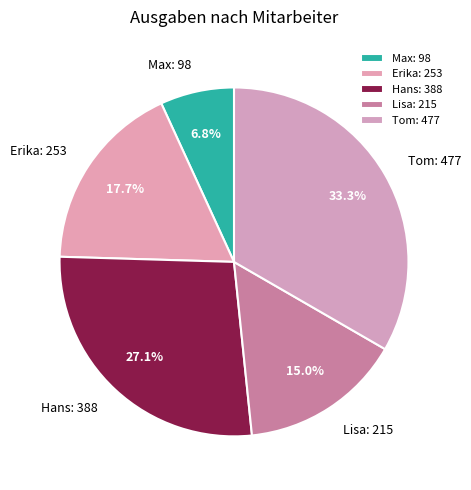

Rank the categories by value from highest to lowest.

Tom, Hans, Erika, Lisa, Max